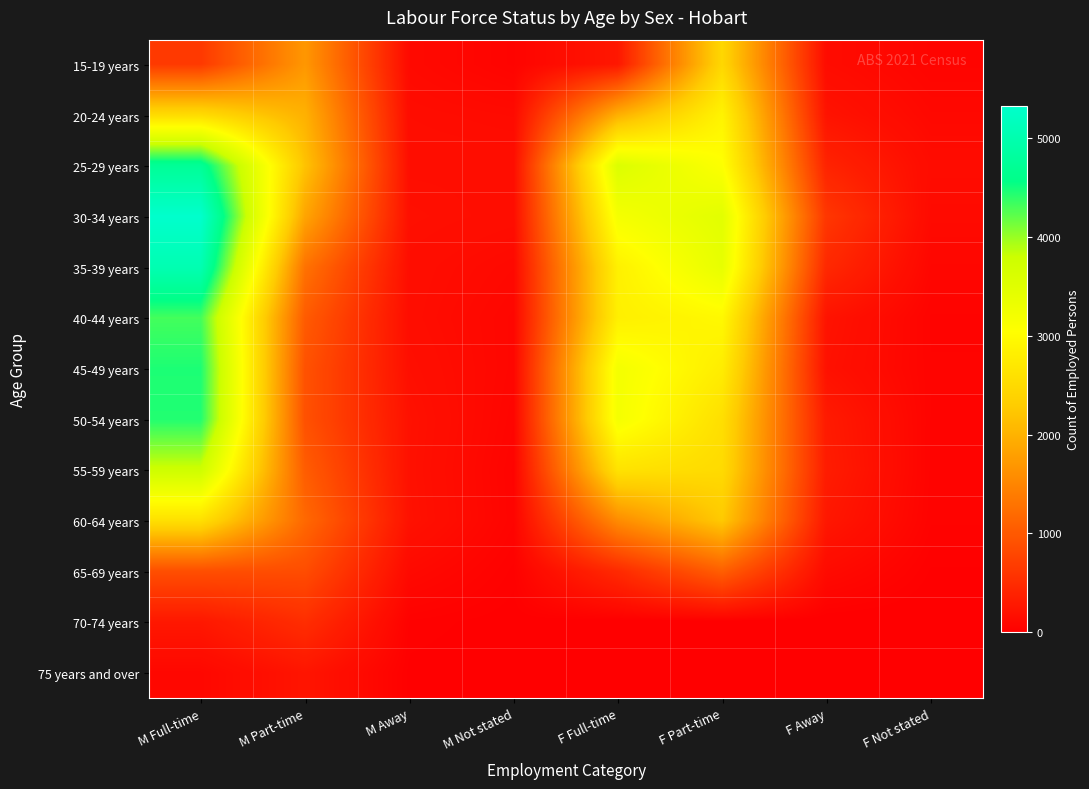

At which category does the chart reach its peak across all series?

M Full-time